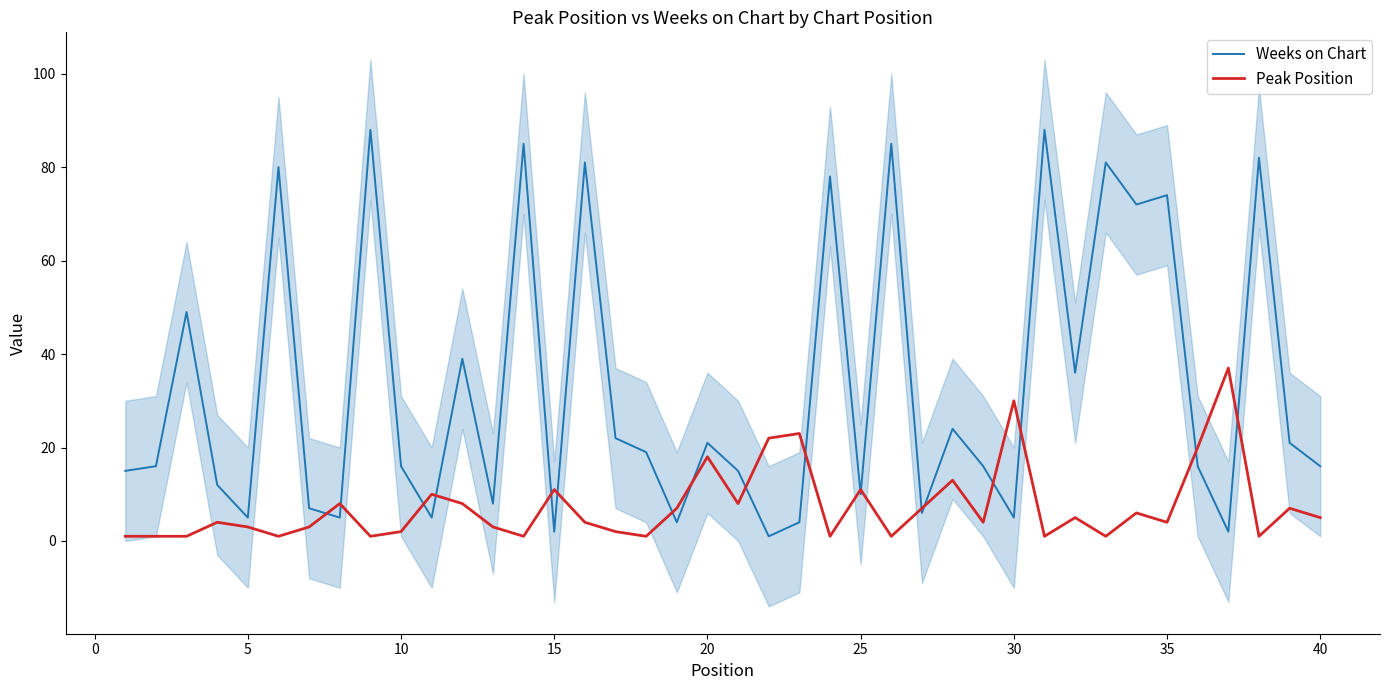

The value of Weeks on Chart at 20 is 38. True or false?

False